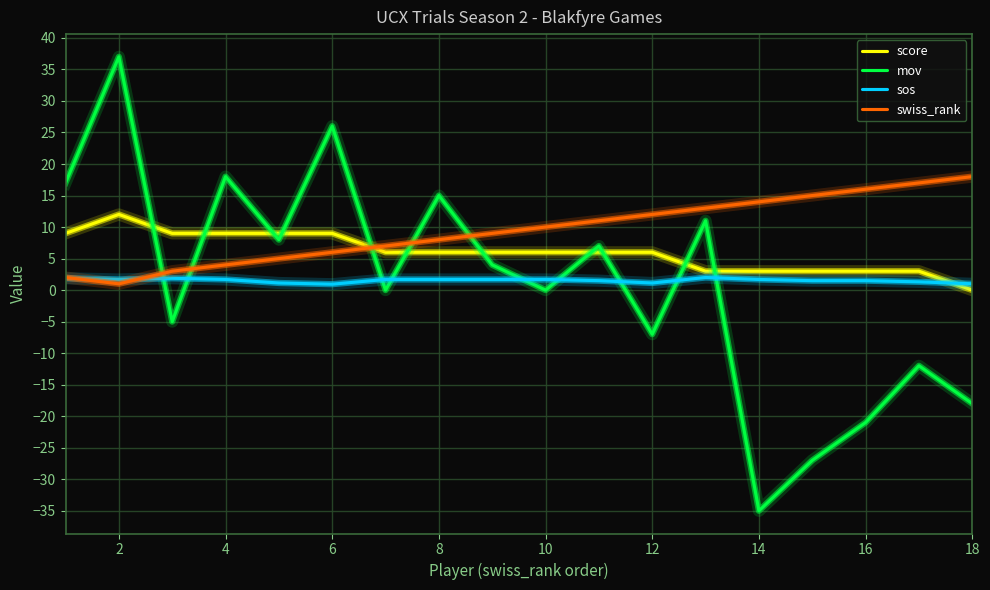

Does the chart display data point markers on the line(s)?

No